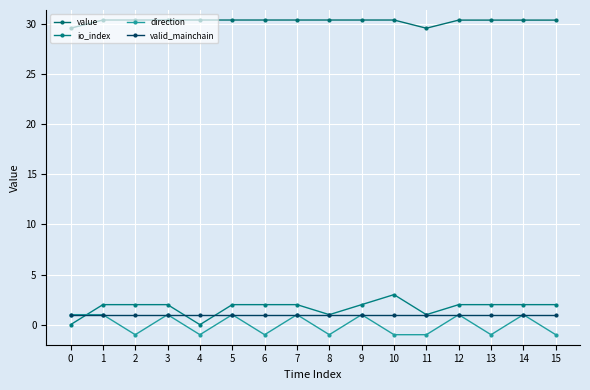

How many distinct data groups are displayed?

4